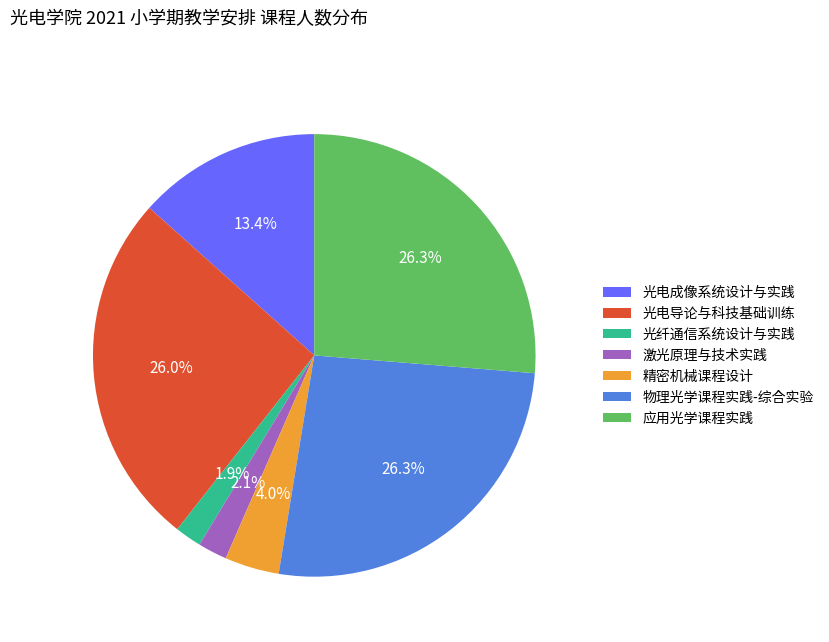

Is it true that 光纤通信系统设计与实践 is 2% of the pie?

True